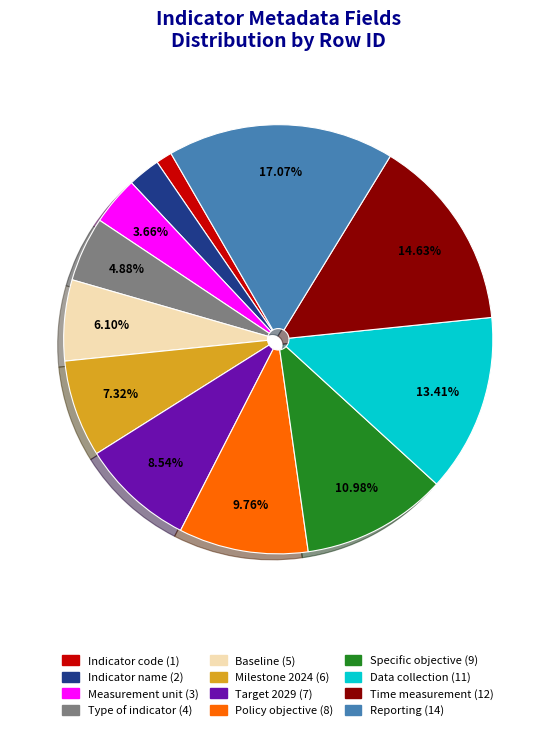

How many slices are in this pie chart?

12